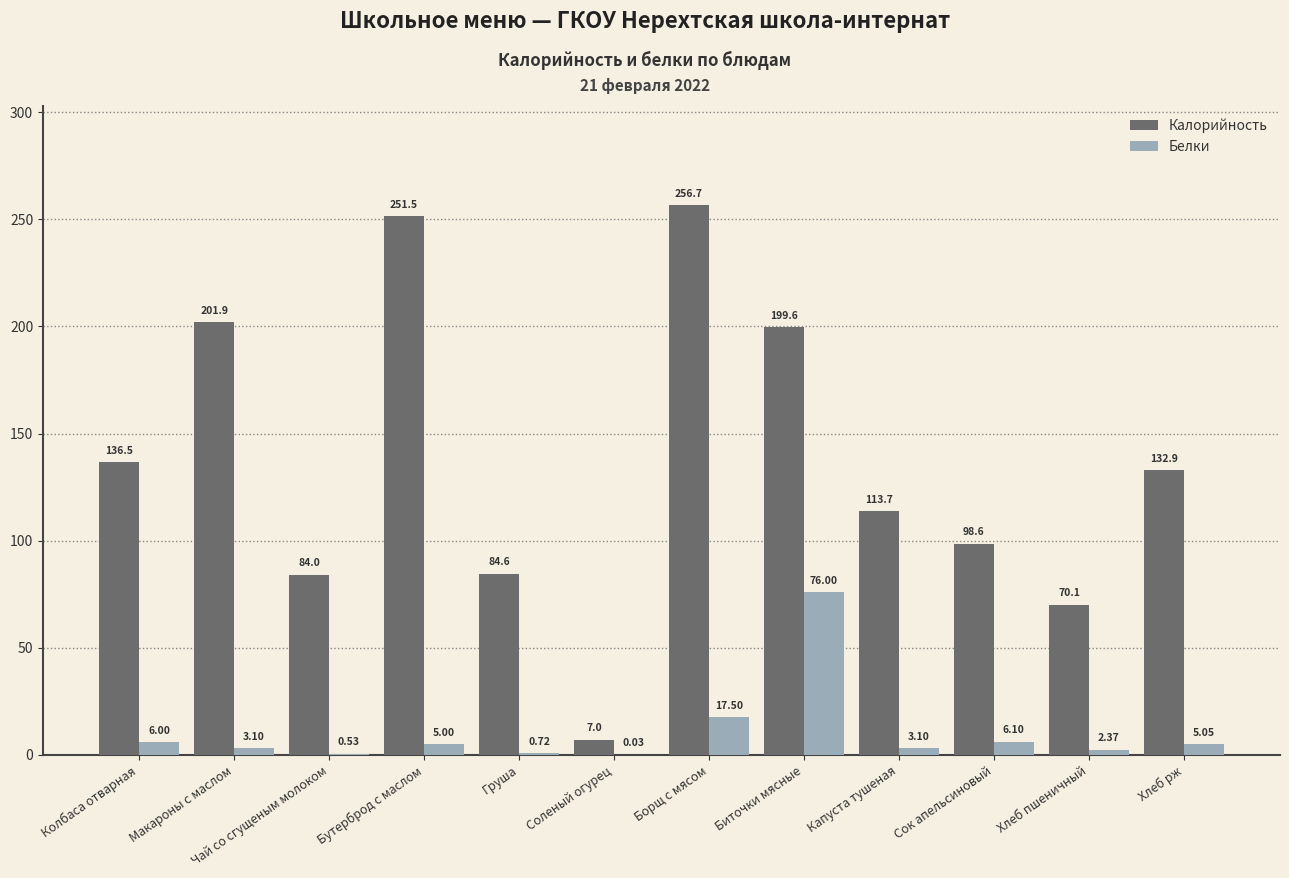

True or false: Белки has a value of 5.0 at Хлеб рж.

True